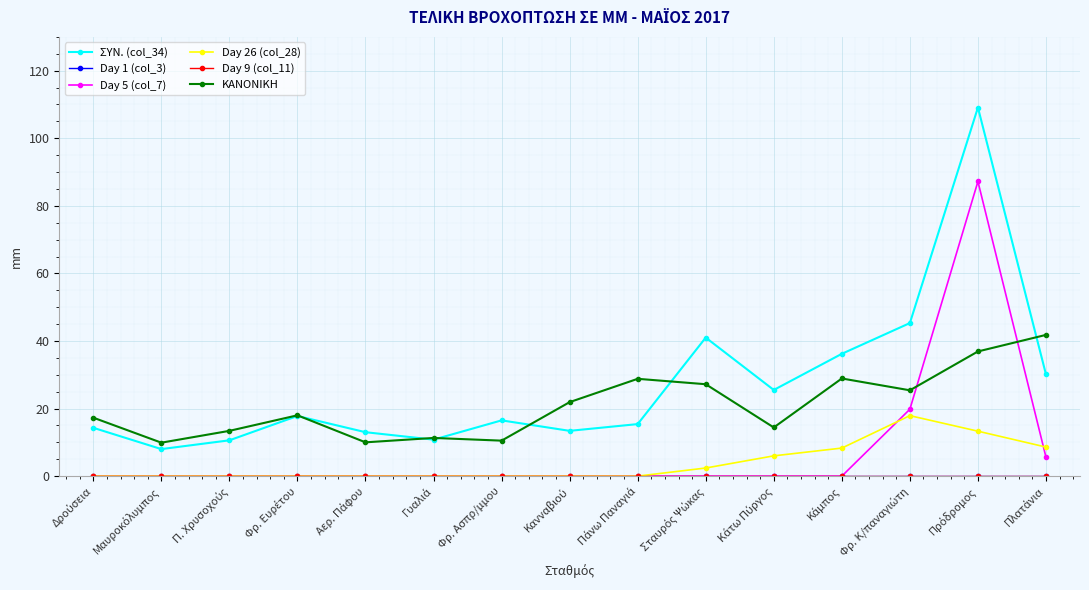

What is the total value across all series at Κάτω Πύργος?

45.9